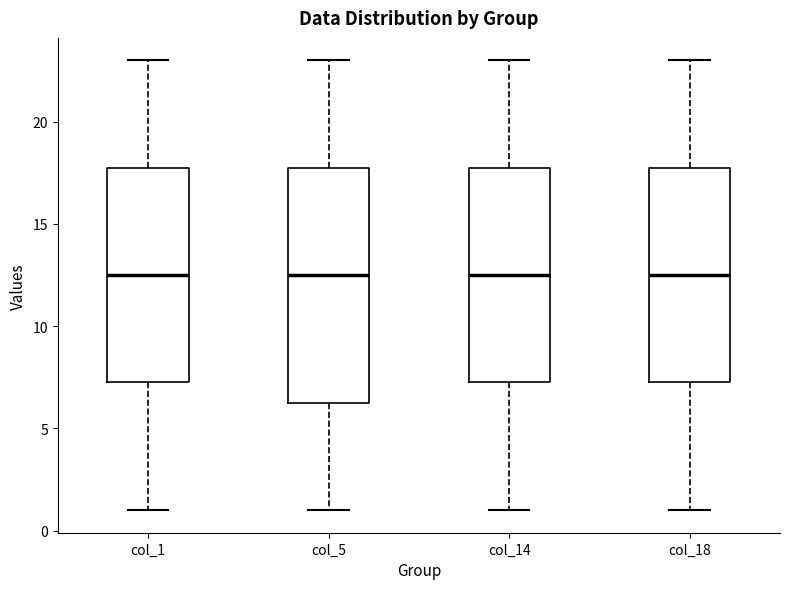

Where does the median line of the box for col_5 sit on the y-axis? The values are not printed on the chart, so give them approximately, as read against the axis.

12.5